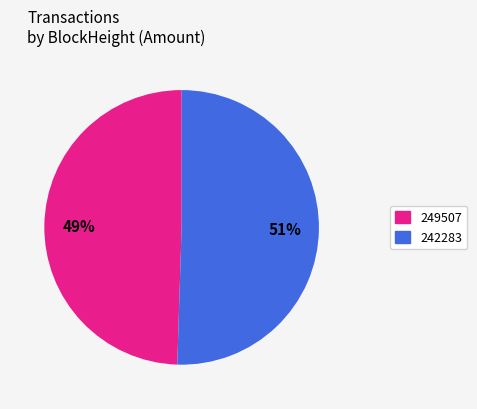

How many segments does this pie chart have?

2